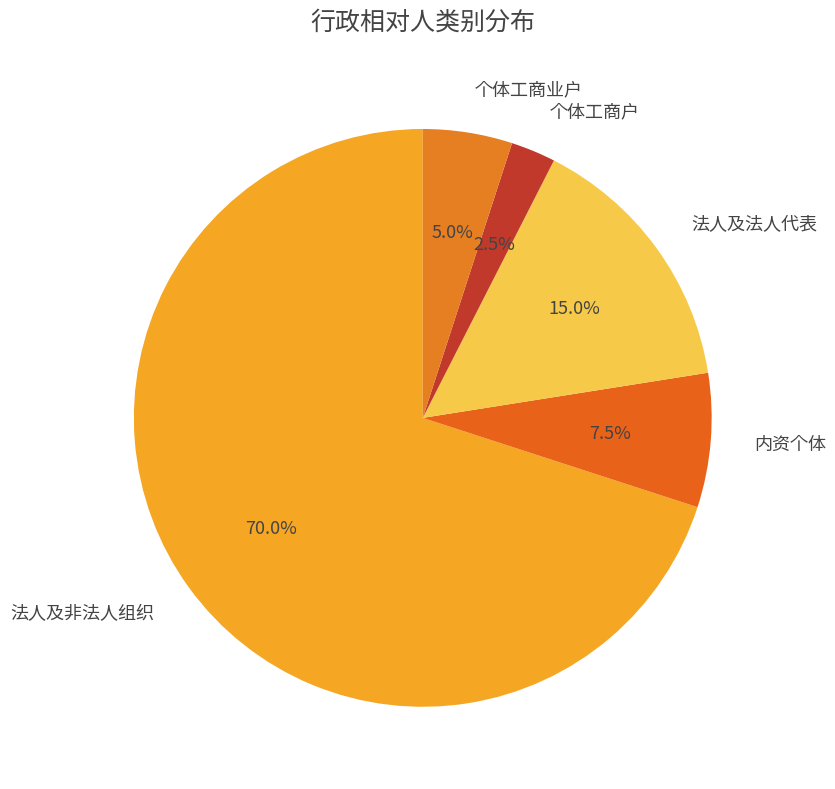

Which slice represents more than half of the pie?

法人及非法人组织